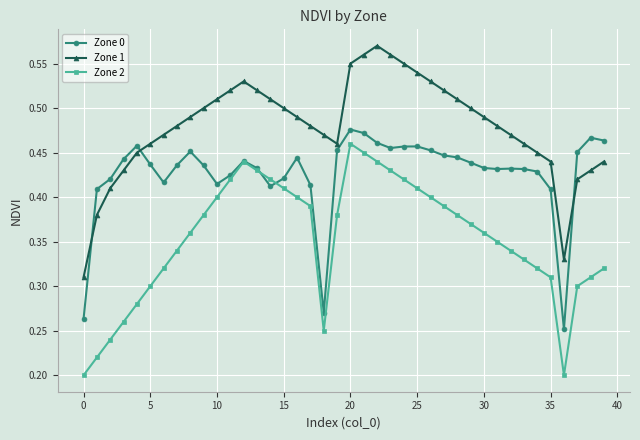

True or false: Zone 2 and Zone 1 cross at least once.

False